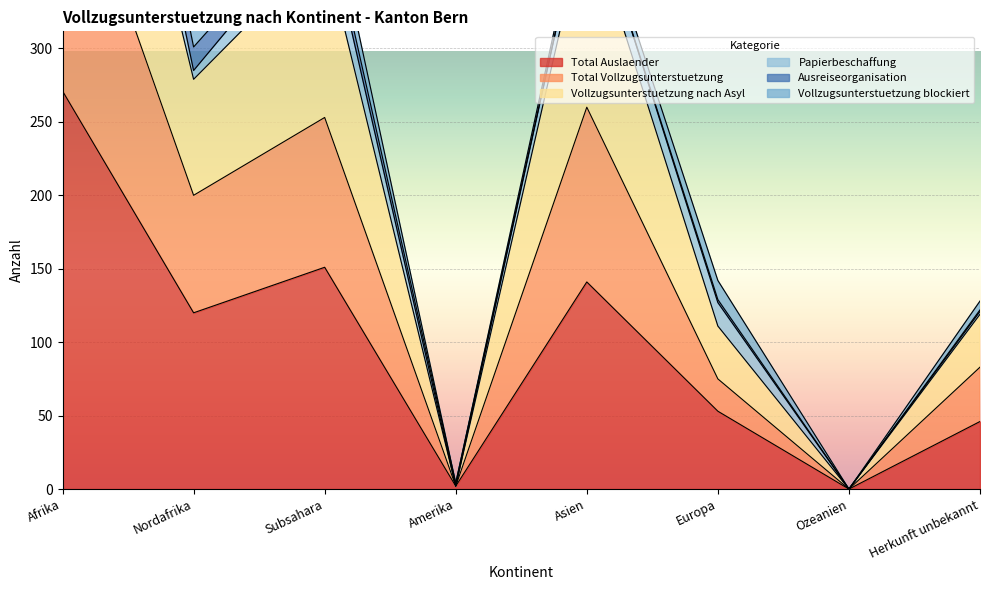

What is the sum of all Total Auslaender values?

784